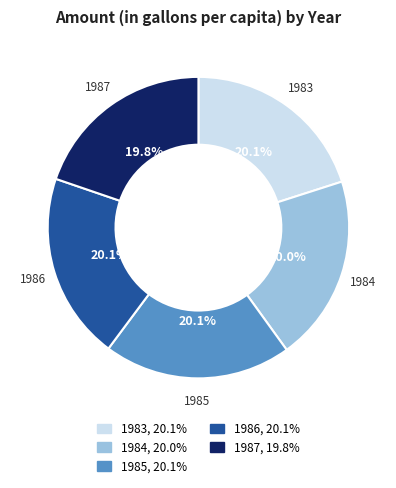

To the nearest percent, what percentage of the pie is 1986?

20%